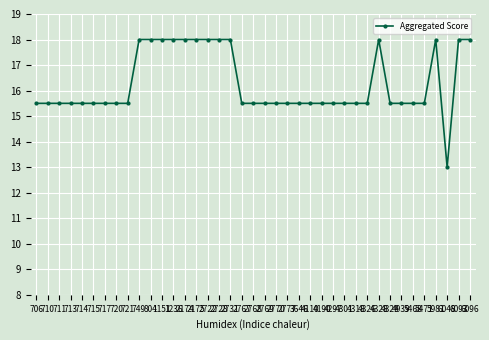

What is the minimum value shown in the chart?

13.0